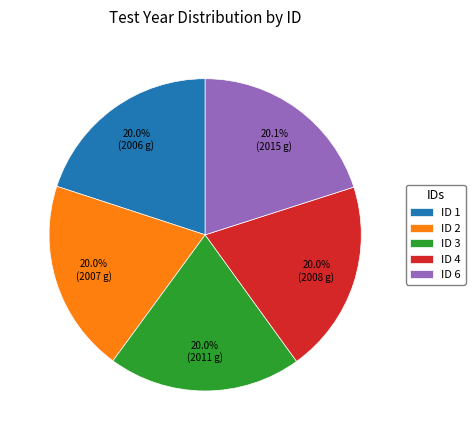

Do ID 4 and ID 2 together represent more than half of the pie?

No